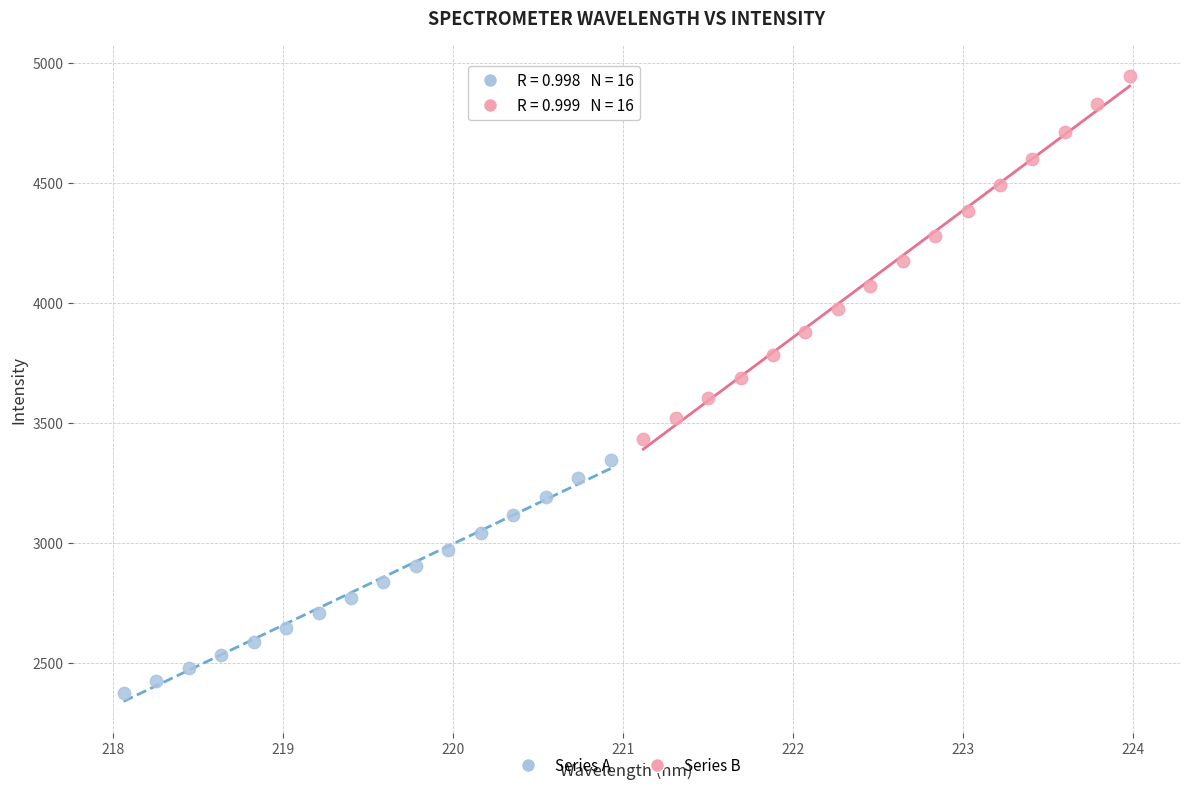

Which series contains the highest Y value?

Series B